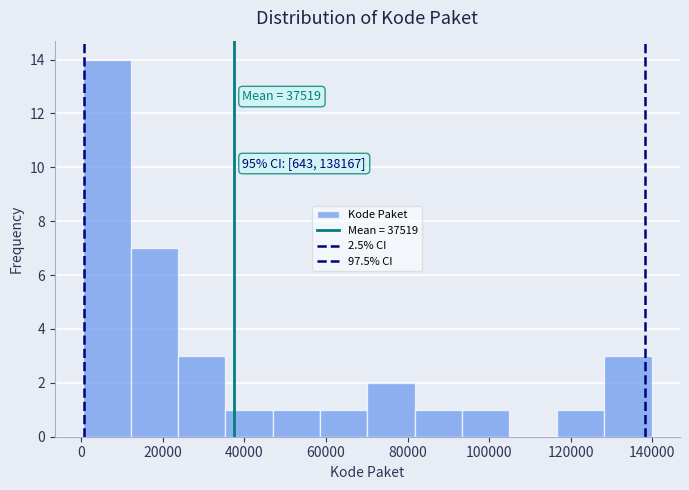

Which range on the x-axis has the tallest bar?

0 to 12000